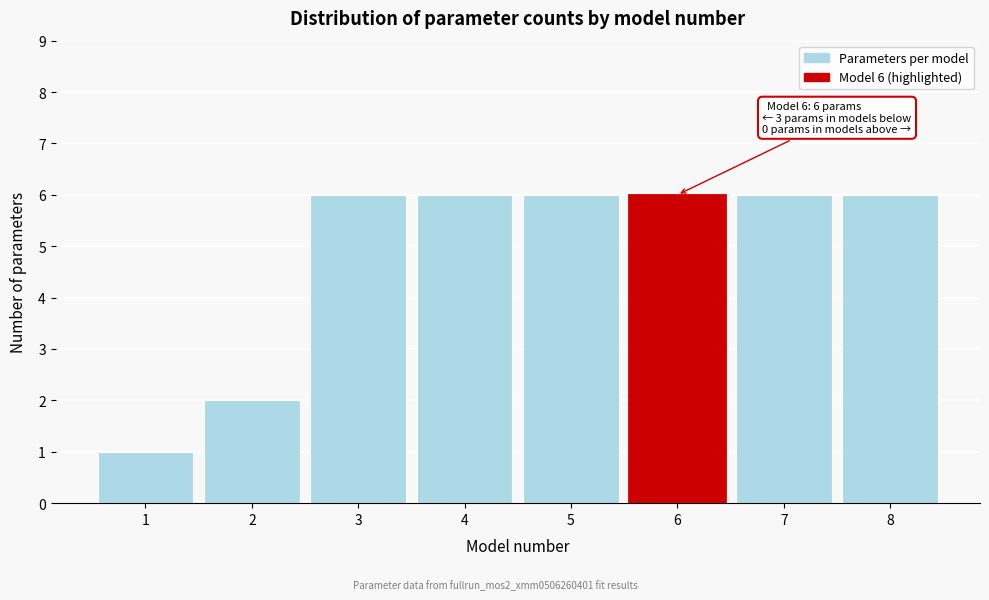

Reading right to left, what are all the values shown in this chart?

6	6	6	6	6	6	2	1